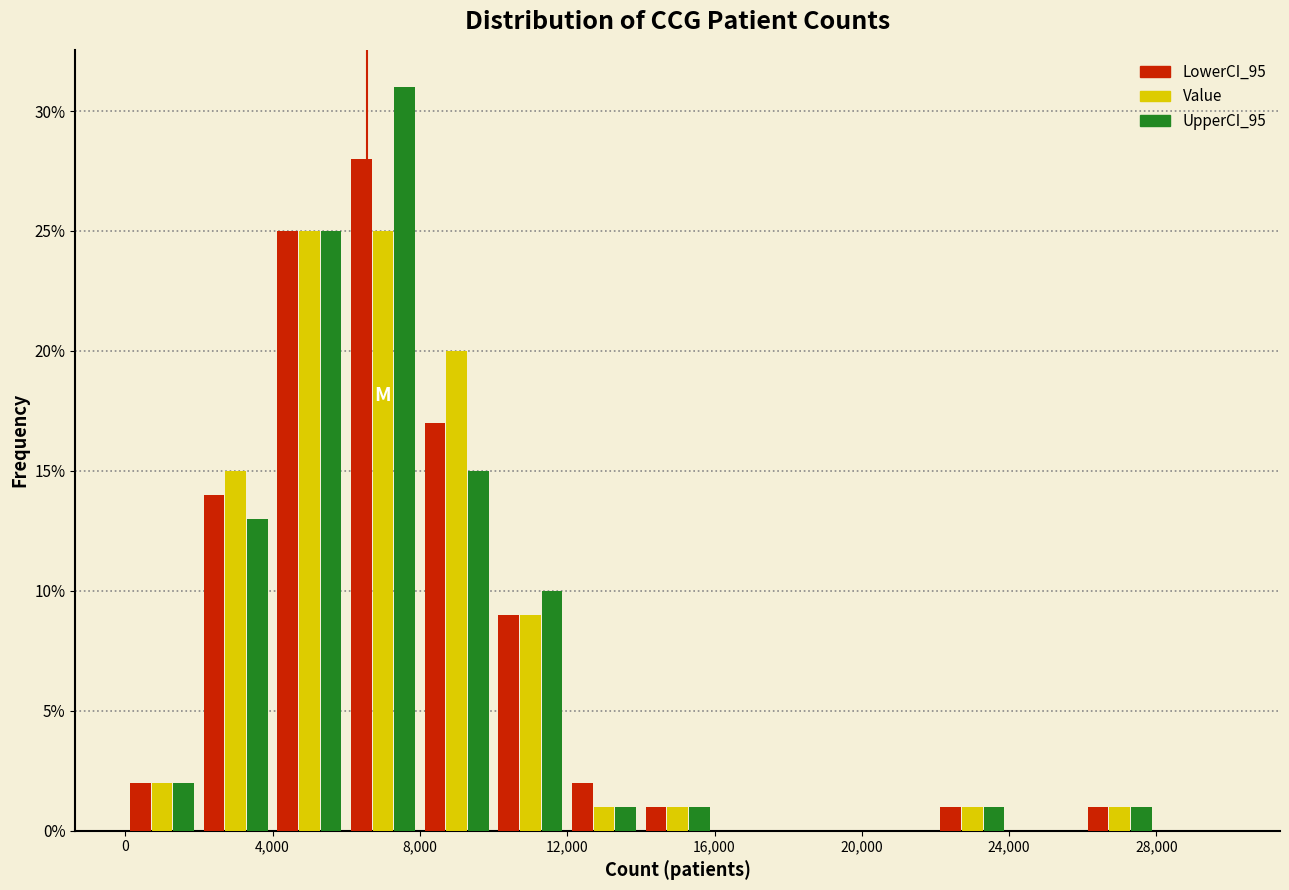

Reading left to right, list every range on the x-axis with the height of the bar of each series over it. The values are not printed on the chart, so give them approximately, as read against the axis.

0 to 2000: LowerCI_95=2	Value=2	UpperCI_95=2
2000 to 4000: LowerCI_95=14	Value=15	UpperCI_95=13
4000 to 6000: LowerCI_95=25	Value=25	UpperCI_95=25
6000 to 8000: LowerCI_95=28	Value=25	UpperCI_95=31
8000 to 10000: LowerCI_95=17	Value=20	UpperCI_95=15
10000 to 12000: LowerCI_95=9	Value=9	UpperCI_95=10
12000 to 14000: LowerCI_95=2	Value=1	UpperCI_95=1
14000 to 16000: LowerCI_95=1	Value=1	UpperCI_95=1
16000 to 18000: LowerCI_95=0	Value=0	UpperCI_95=0
18000 to 20000: LowerCI_95=0	Value=0	UpperCI_95=0
20000 to 22000: LowerCI_95=0	Value=0	UpperCI_95=0
22000 to 24000: LowerCI_95=1	Value=1	UpperCI_95=1
24000 to 26000: LowerCI_95=0	Value=0	UpperCI_95=0
26000 to 28000: LowerCI_95=1	Value=1	UpperCI_95=1
28000 to 30000: LowerCI_95=0	Value=0	UpperCI_95=0